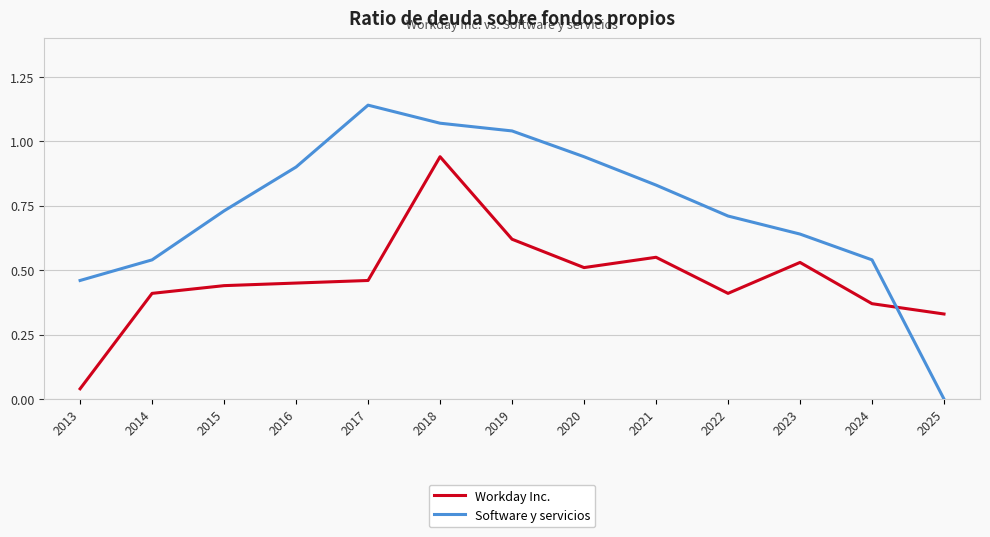

What are all the series names shown in the legend?

Workday Inc., Software y servicios